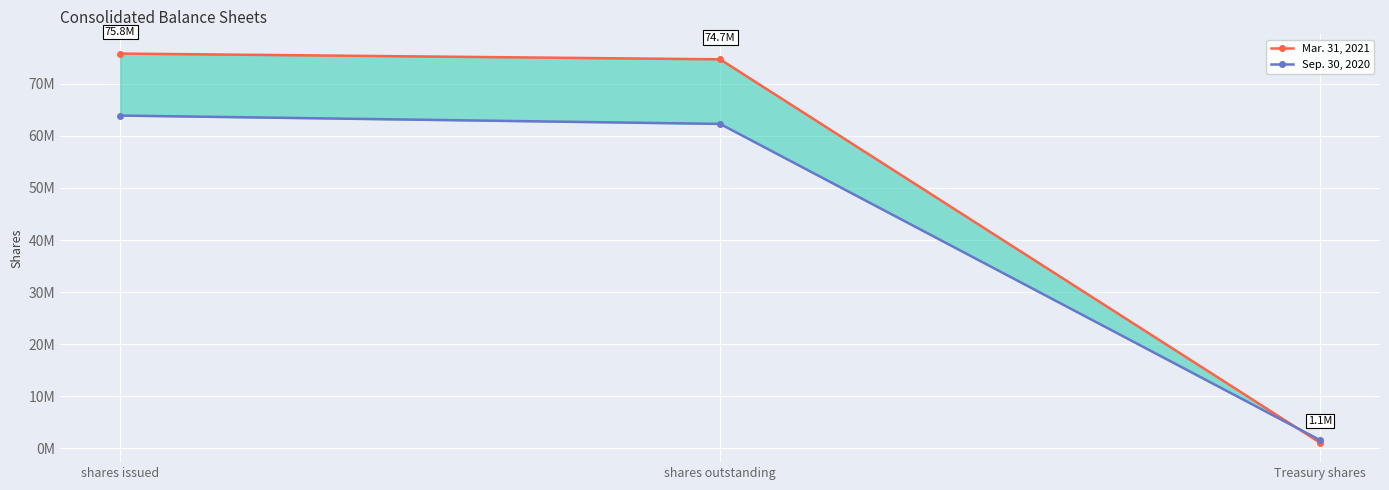

What is the difference between the second highest and minimum values in the Sep. 30, 2020 series?

60700000